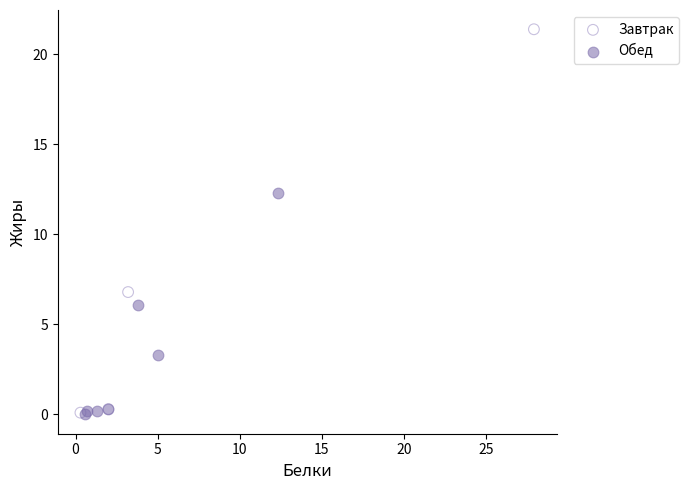

Which series has the widest spread of Y values?

Завтрак